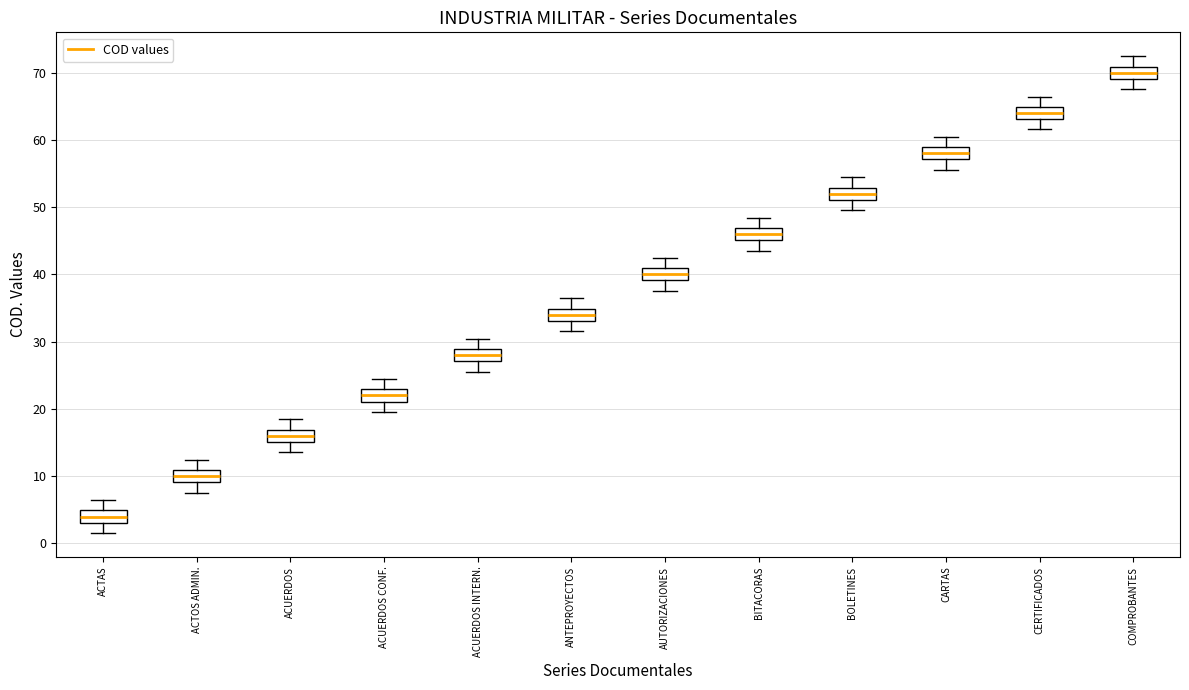

Where is the lower edge of the box for COMPROBANTES on the y-axis? The values are not printed on the chart, so give them approximately, as read against the axis.

69